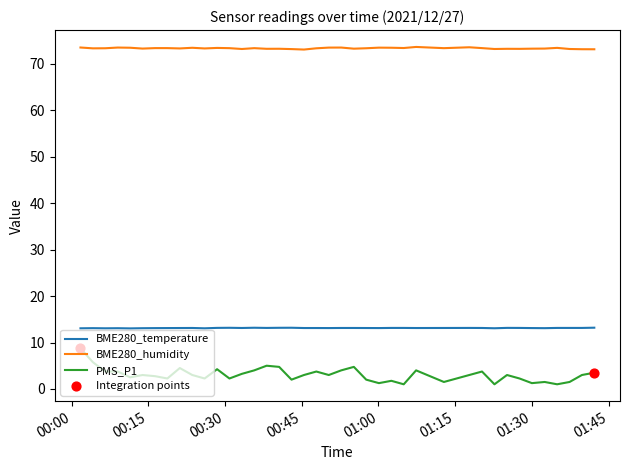

Which series has the largest range (max minus min)?

PMS_P1